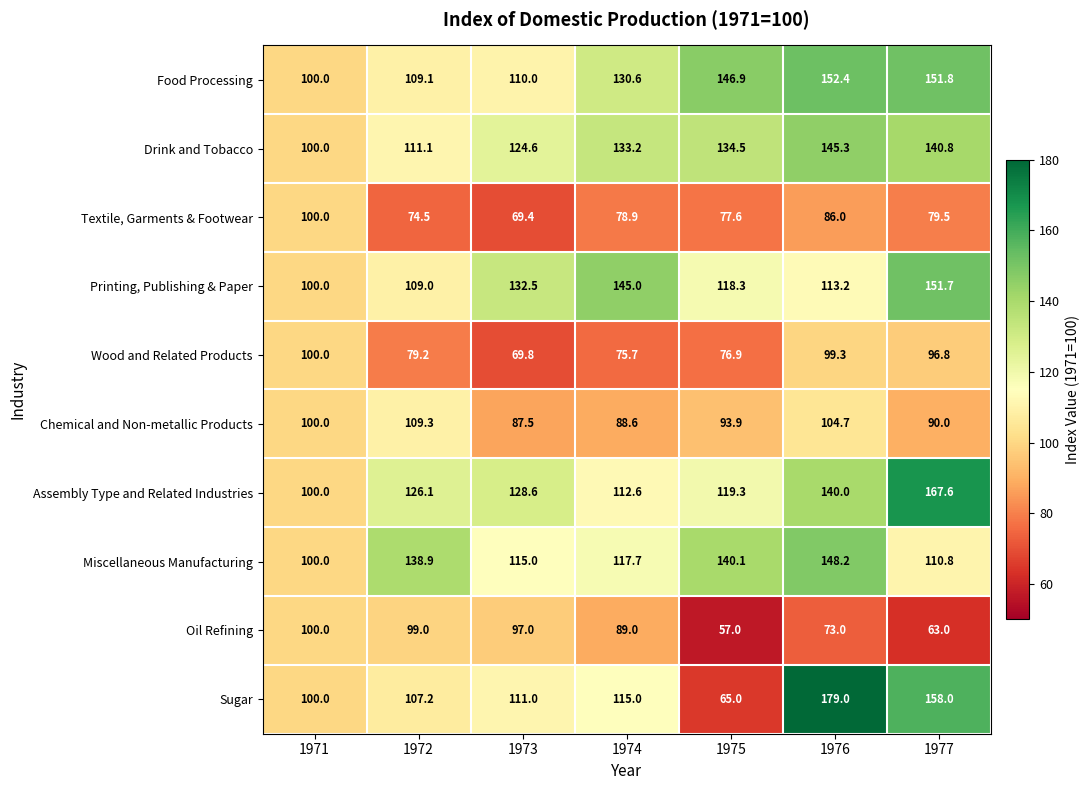

The Wood and Related Products series shows 116.9 at 1974. True or false?

False